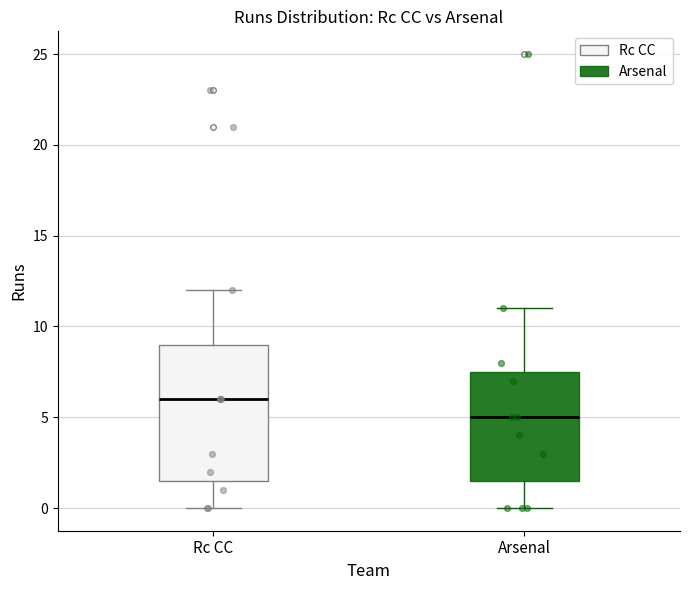

Which box's median line is the highest?

Rc CC